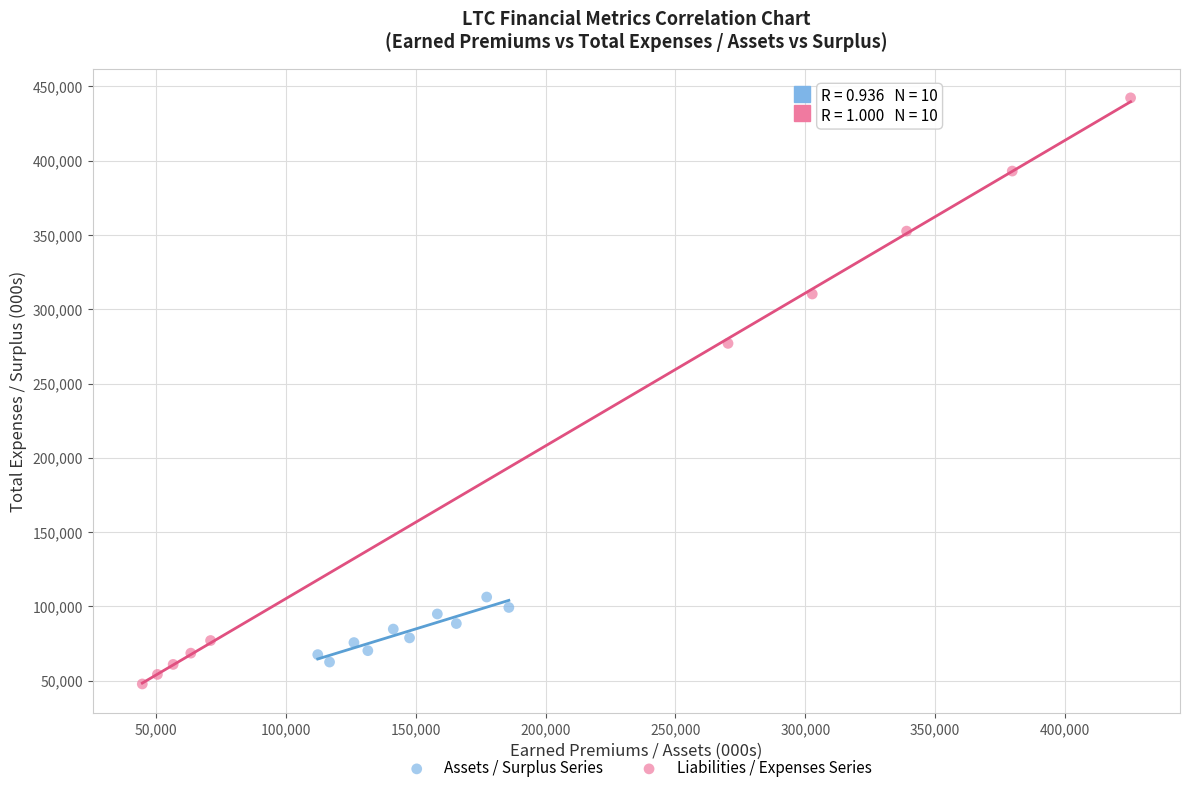

What are all the series names shown in the legend?

Assets / Surplus Series, Liabilities / Expenses Series